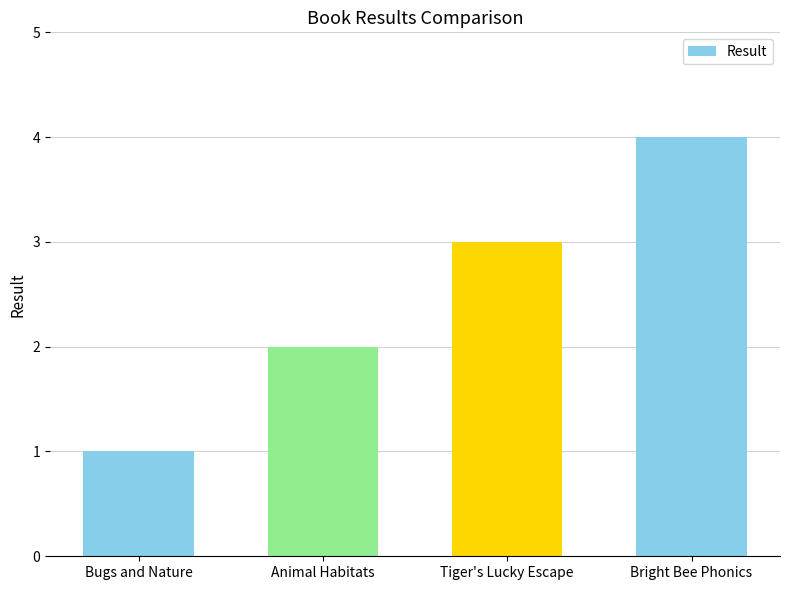

How many bars are there in total?

4